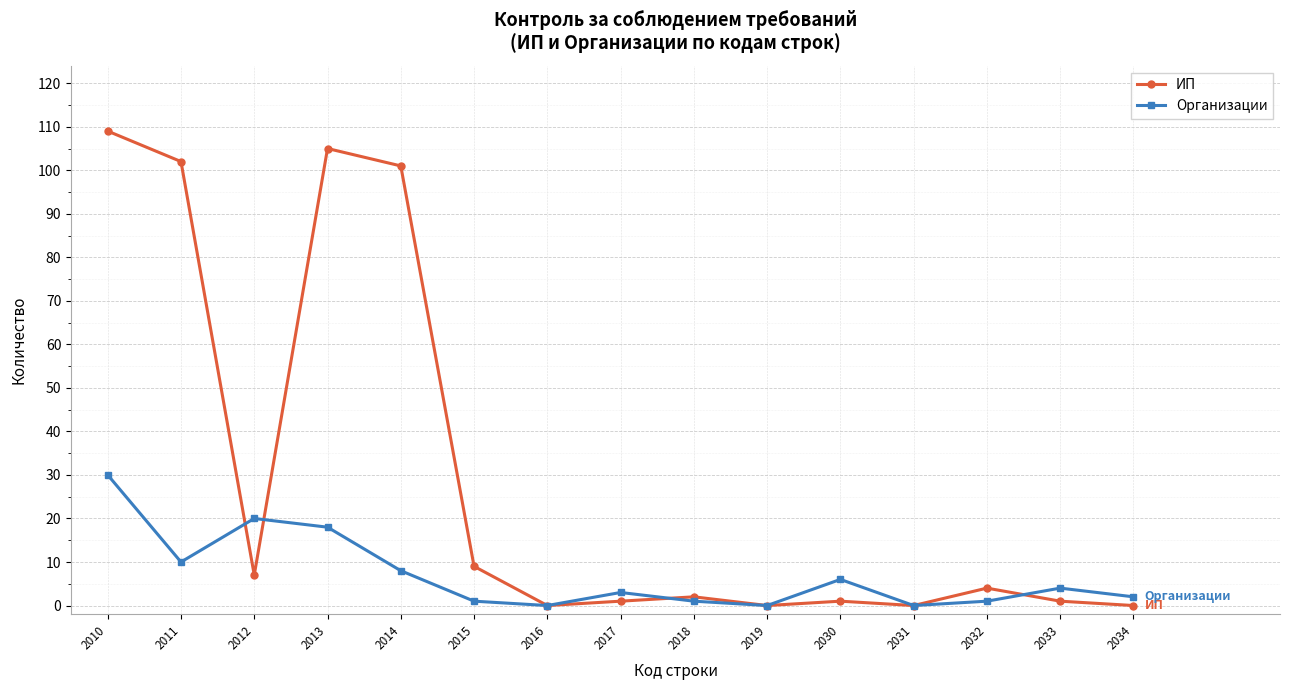

Between which two adjacent categories do ИП and Организации first intersect?

2011 and 2012